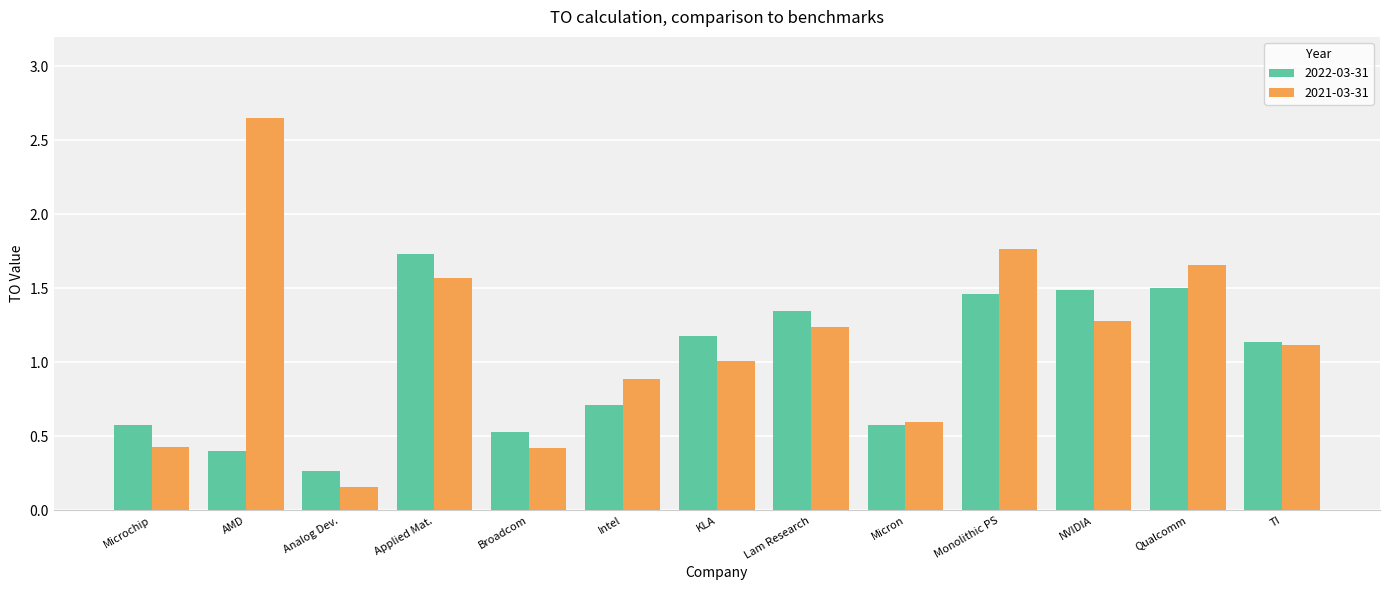

How many bars are there in each group?

2